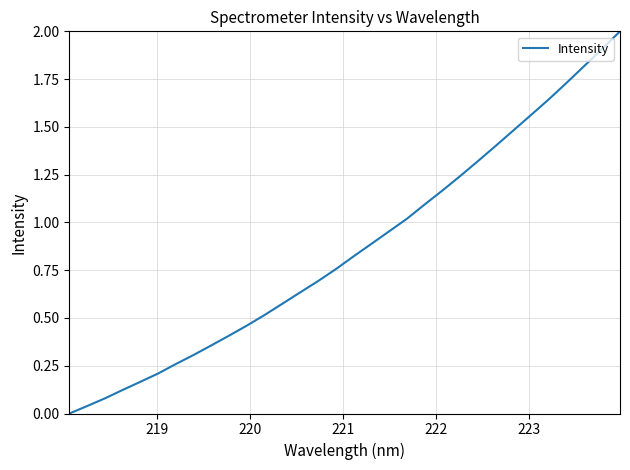

What is the difference between the maximum and minimum values?

2.0